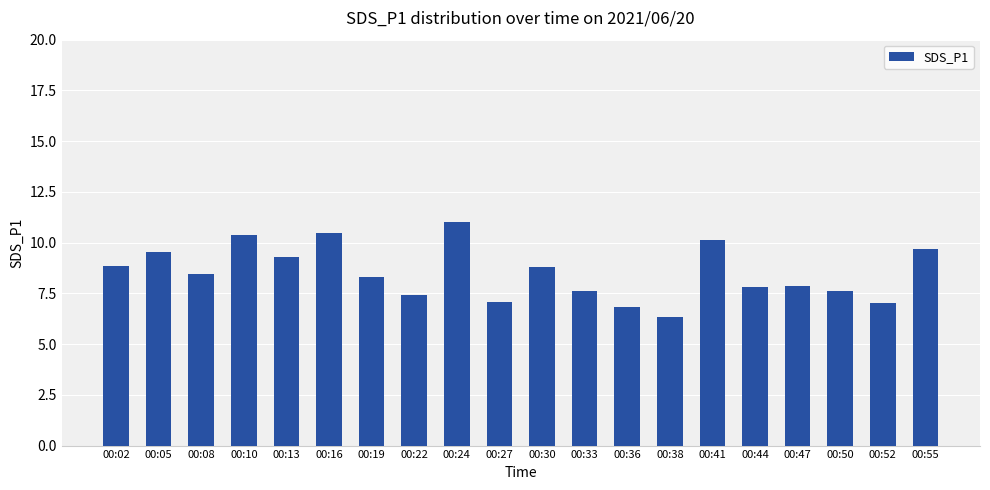

Are the bars grouped side by side (vs. stacked)?

No